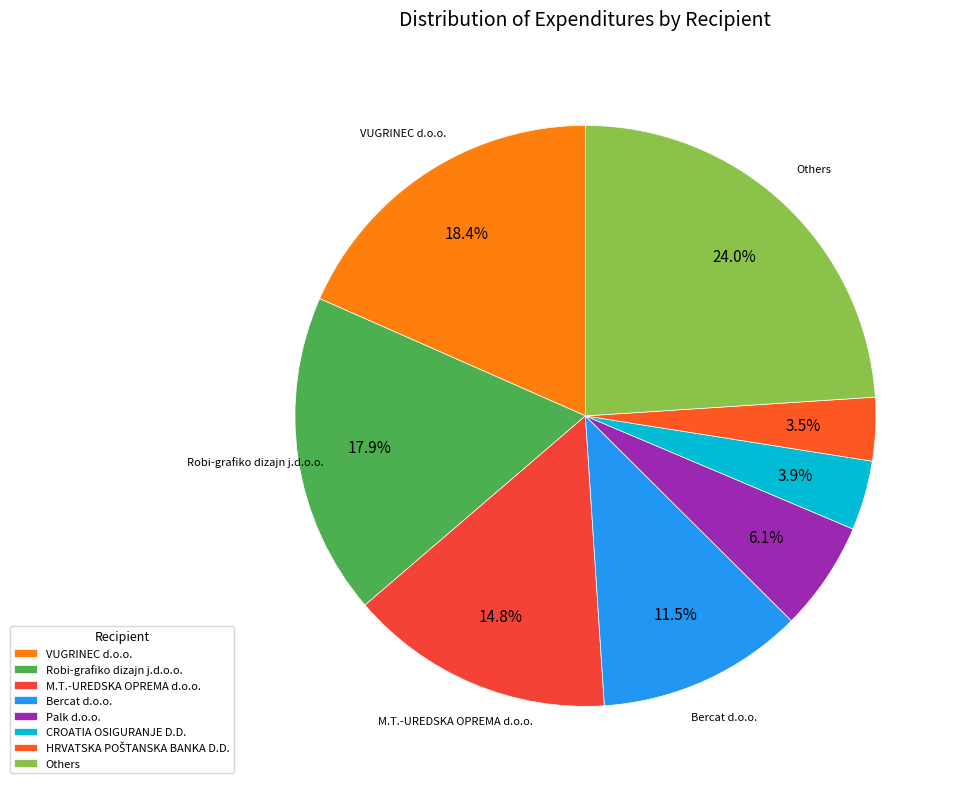

Count the number of slices in the pie.

8